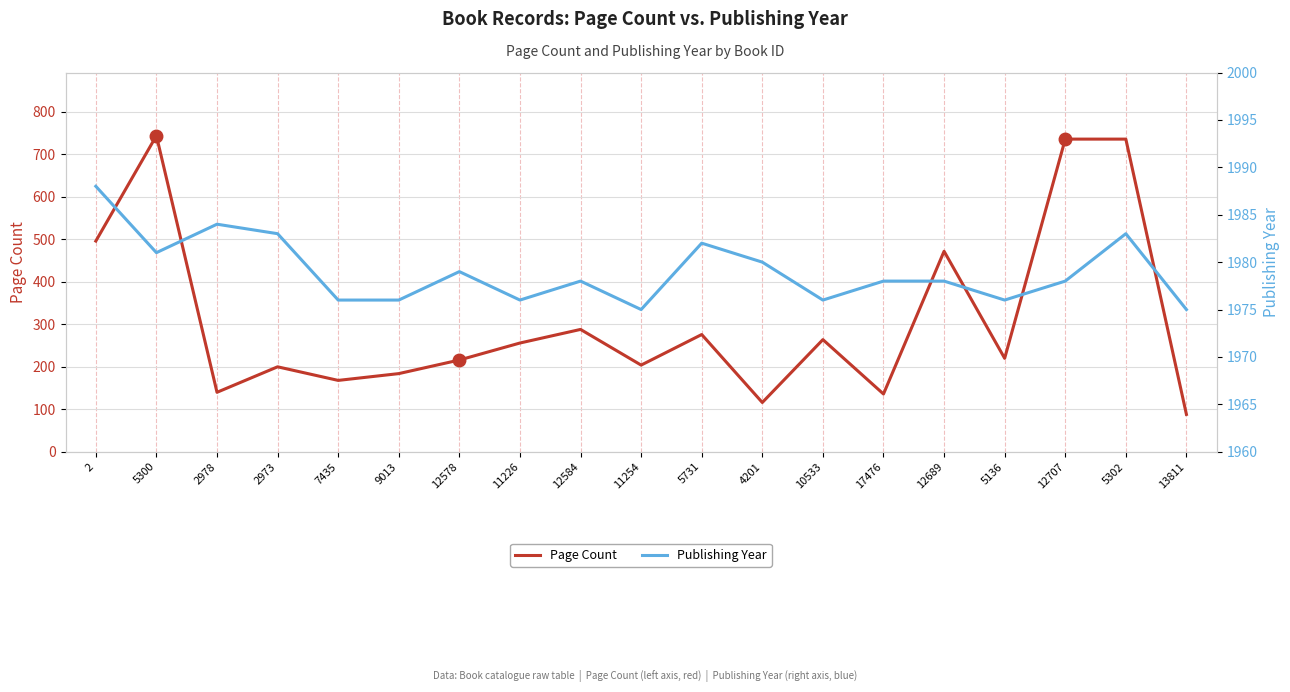

Is the value of Page Count at 11226 greater than the value of Publishing Year at 2973?

No